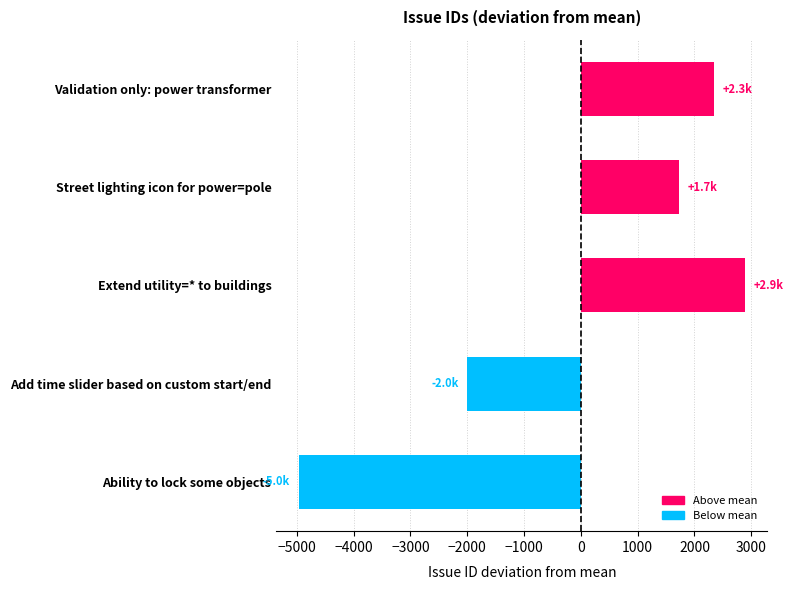

Read the value at Validation only: power transformer.

2344.8